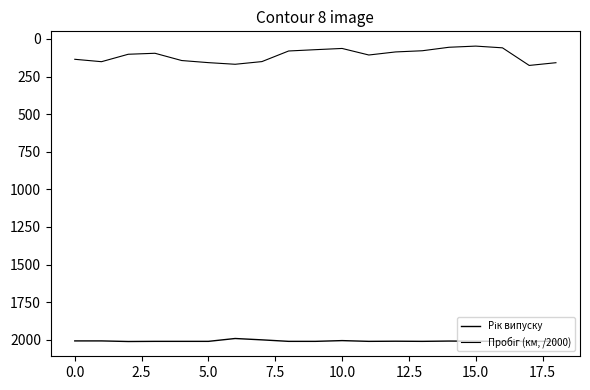

Is this an area chart (filled region under the line)?

No